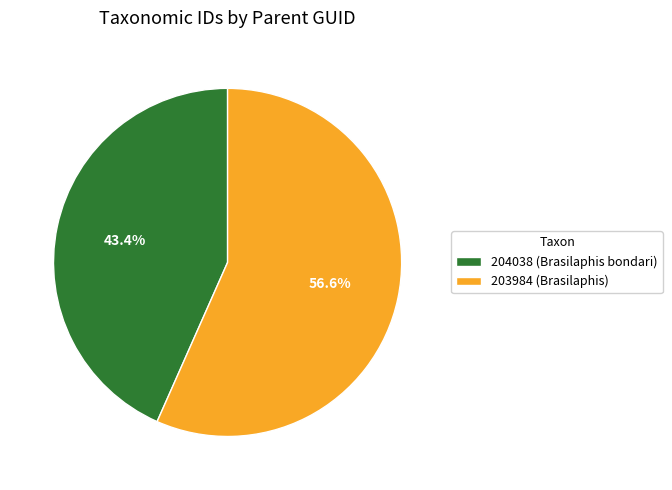

True or false: 203984 (Brasilaphis) accounts for 50% of the total.

False